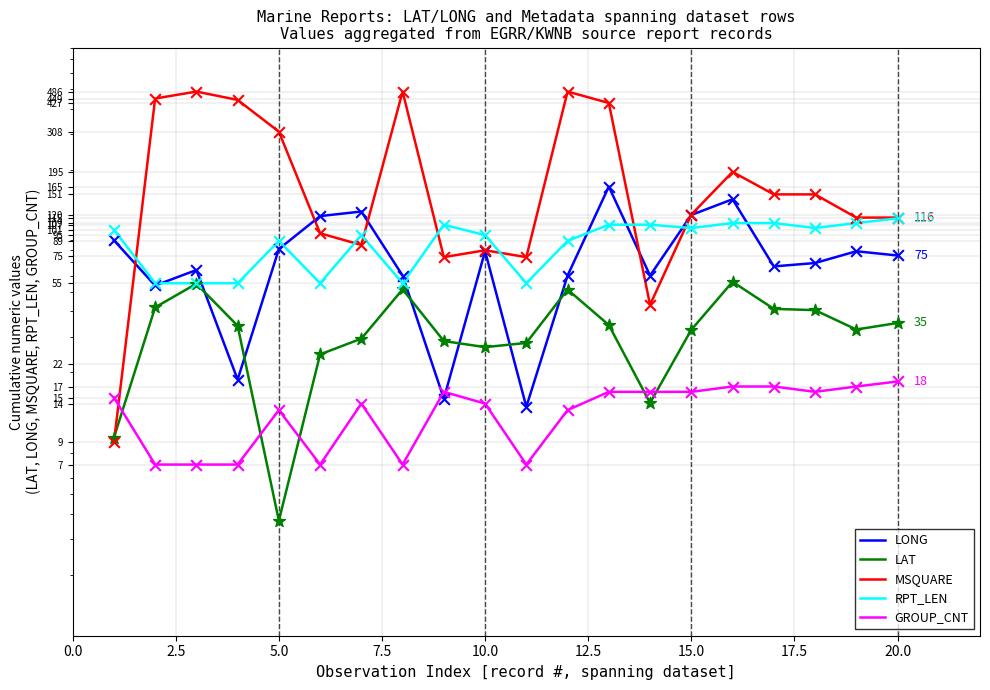

Which series contains the lowest Y value?

LAT